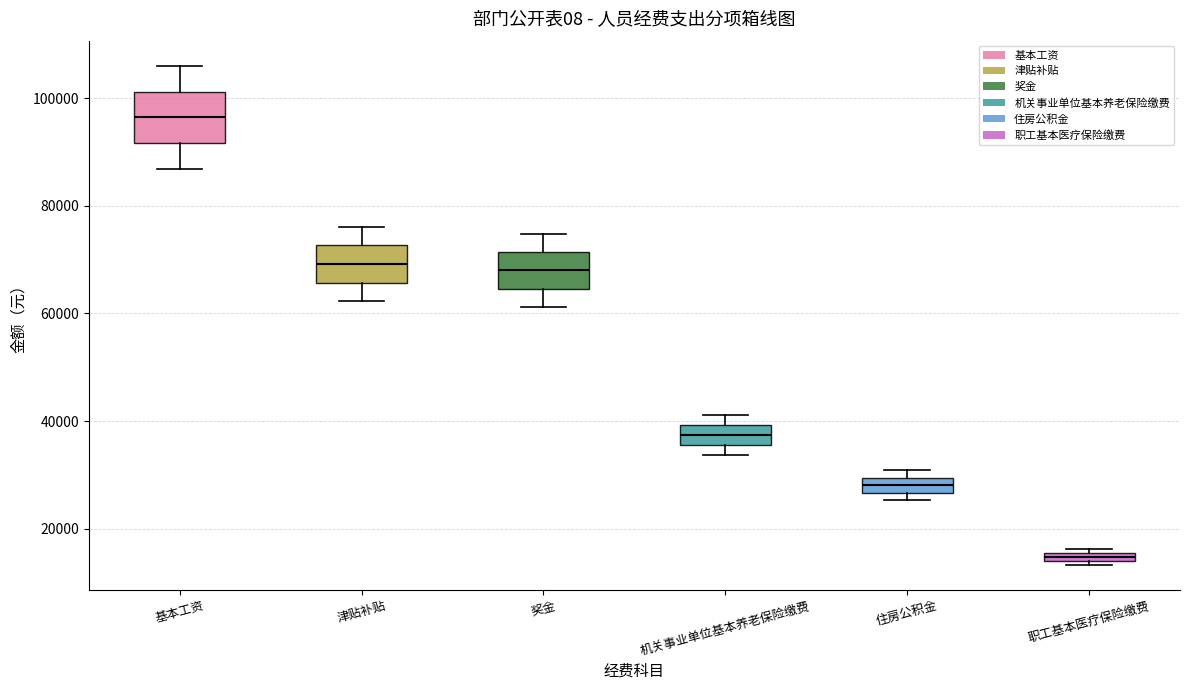

Which box is the tallest, from its lower edge to its upper edge?

基本工资